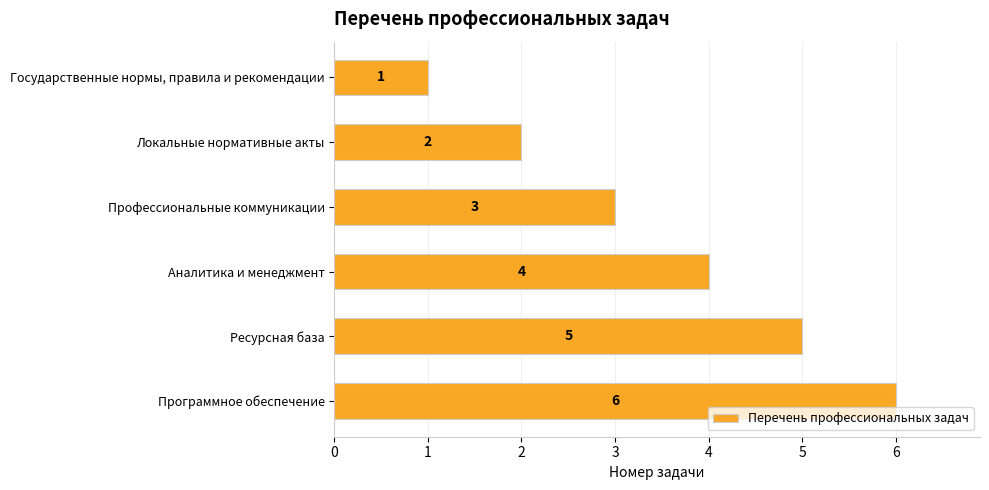

What is the sum of all values?

21